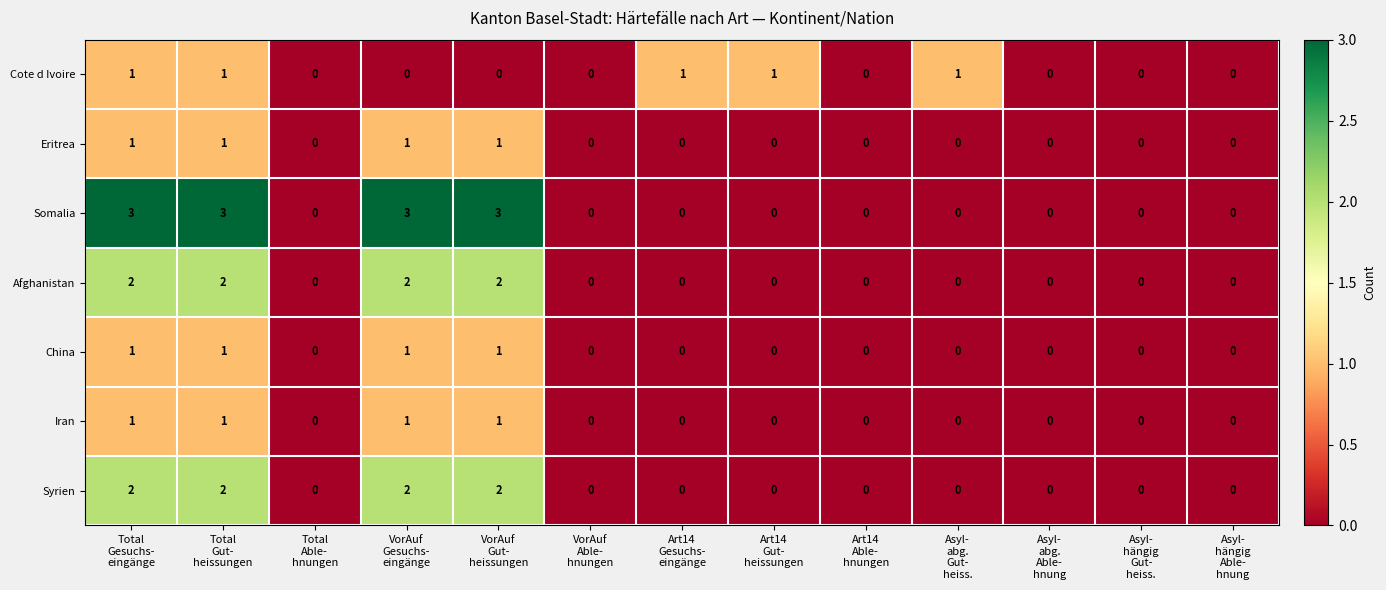

Which series has the largest total across all categories?

Somalia